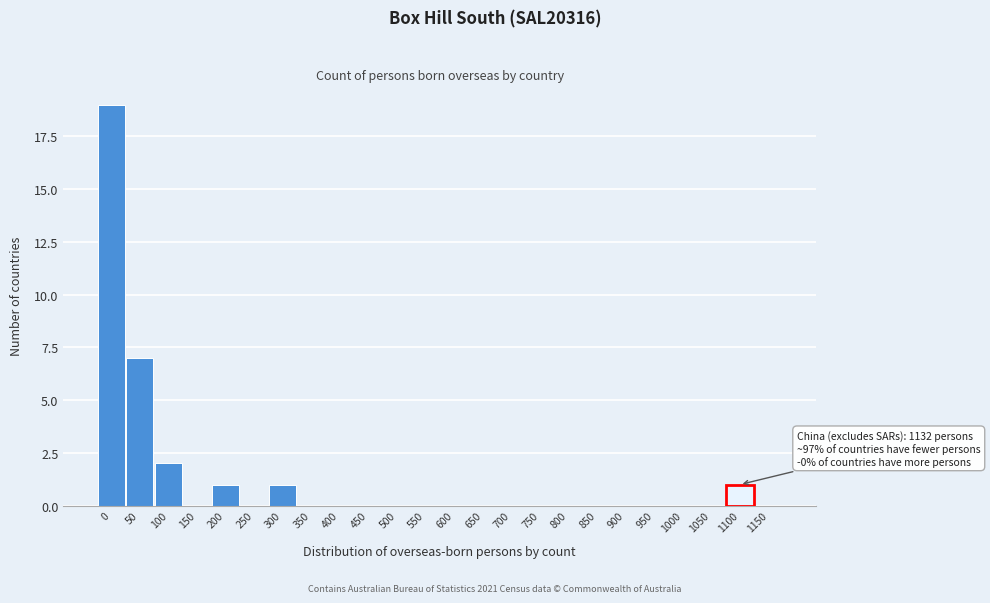

Reading left to right, transcribe all the data shown in this chart.

0=19	50=7	100=2	150=0	200=1	250=0	300=1	350=0	400=0	450=0	500=0	550=0	600=0	650=0	700=0	750=0	800=0	850=0	900=0	950=0	1000=0	1050=0	1100=1	1150=0